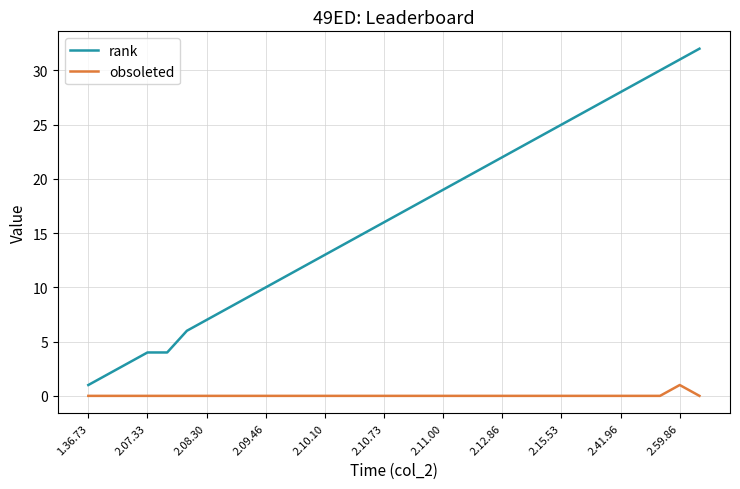

Rank the series by their average value, from highest to lowest.

rank, obsoleted